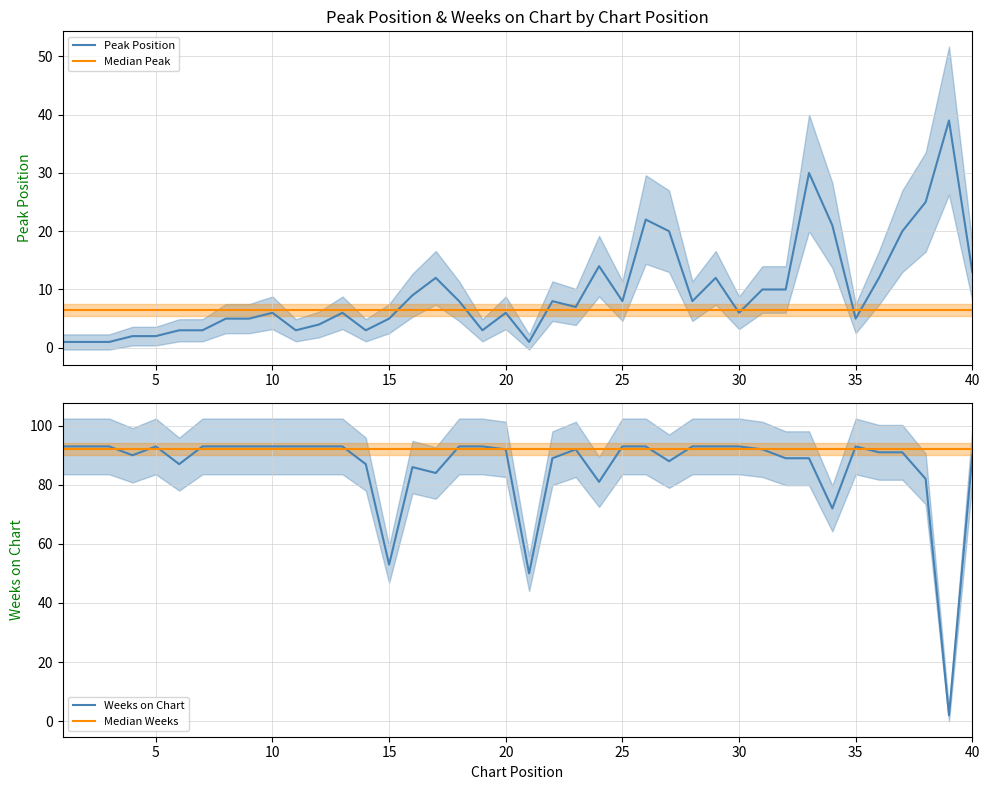

Is it true that Peak Position equals 6.0 at 20?

True